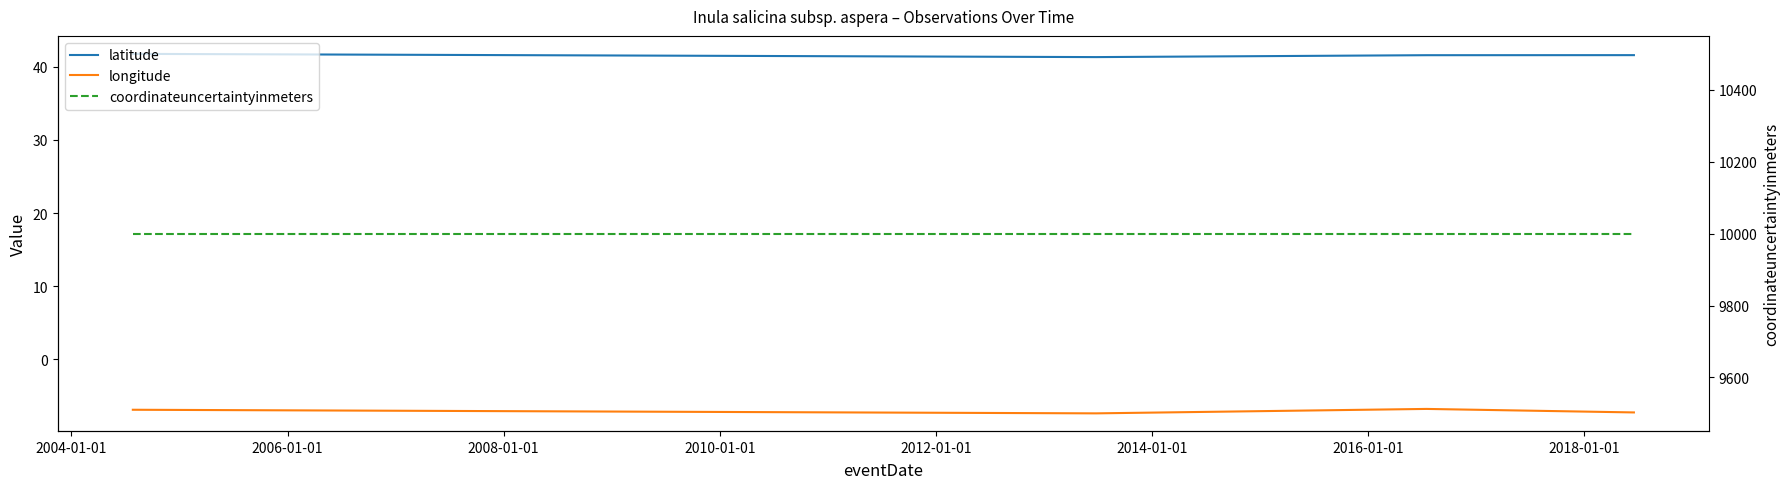

Does the chart display data point markers on the line(s)?

No